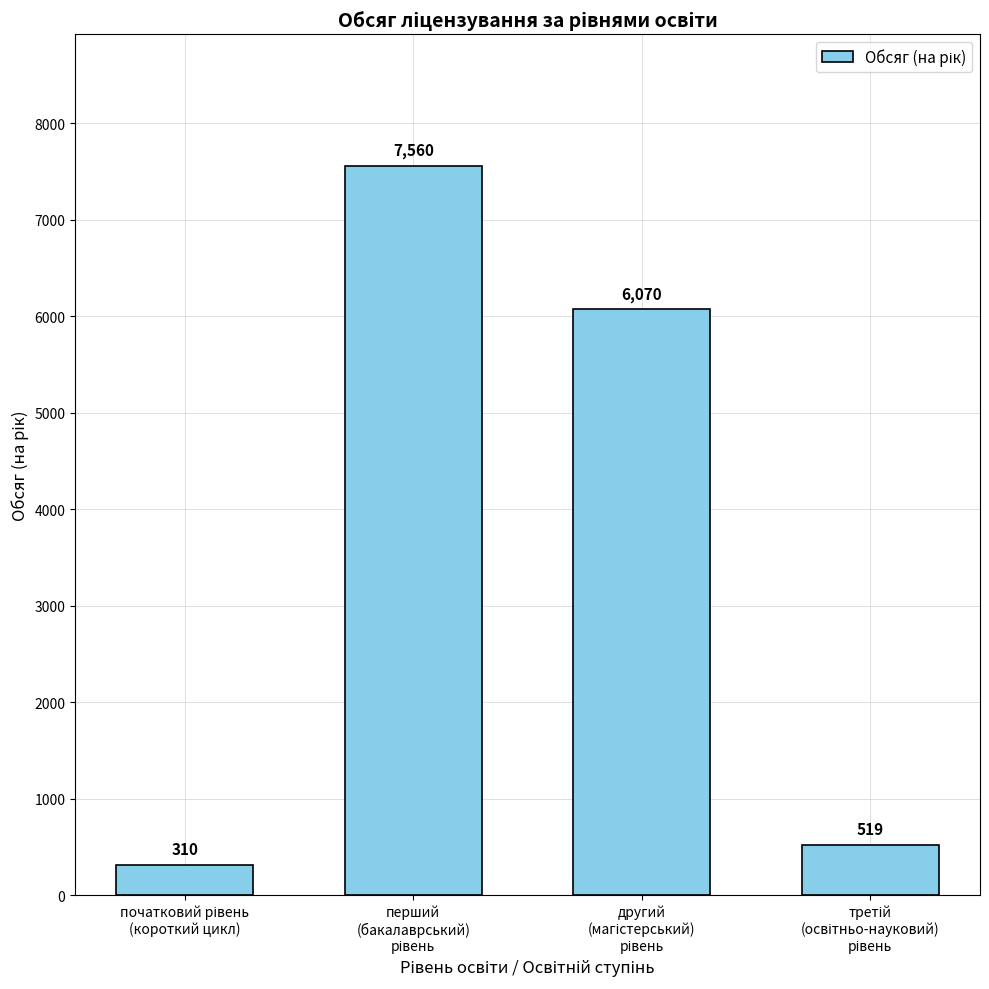

What is the maximum value shown in the chart?

7560